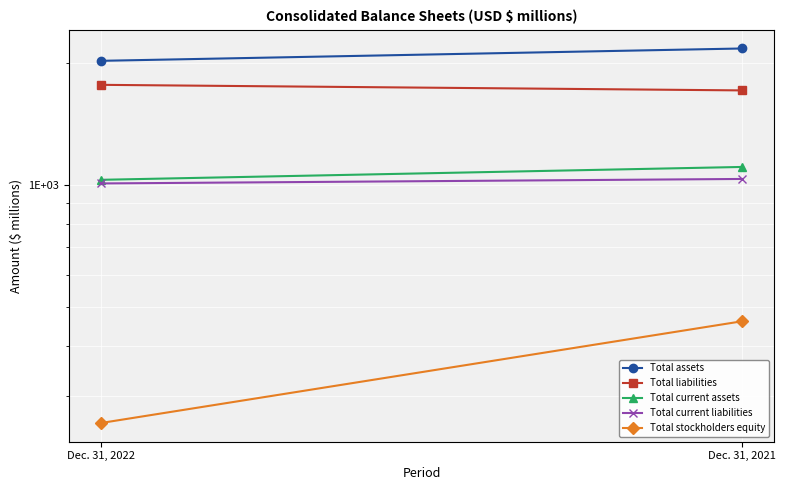

The Total current liabilities series shows 1033 at Dec. 31, 2021. True or false?

True